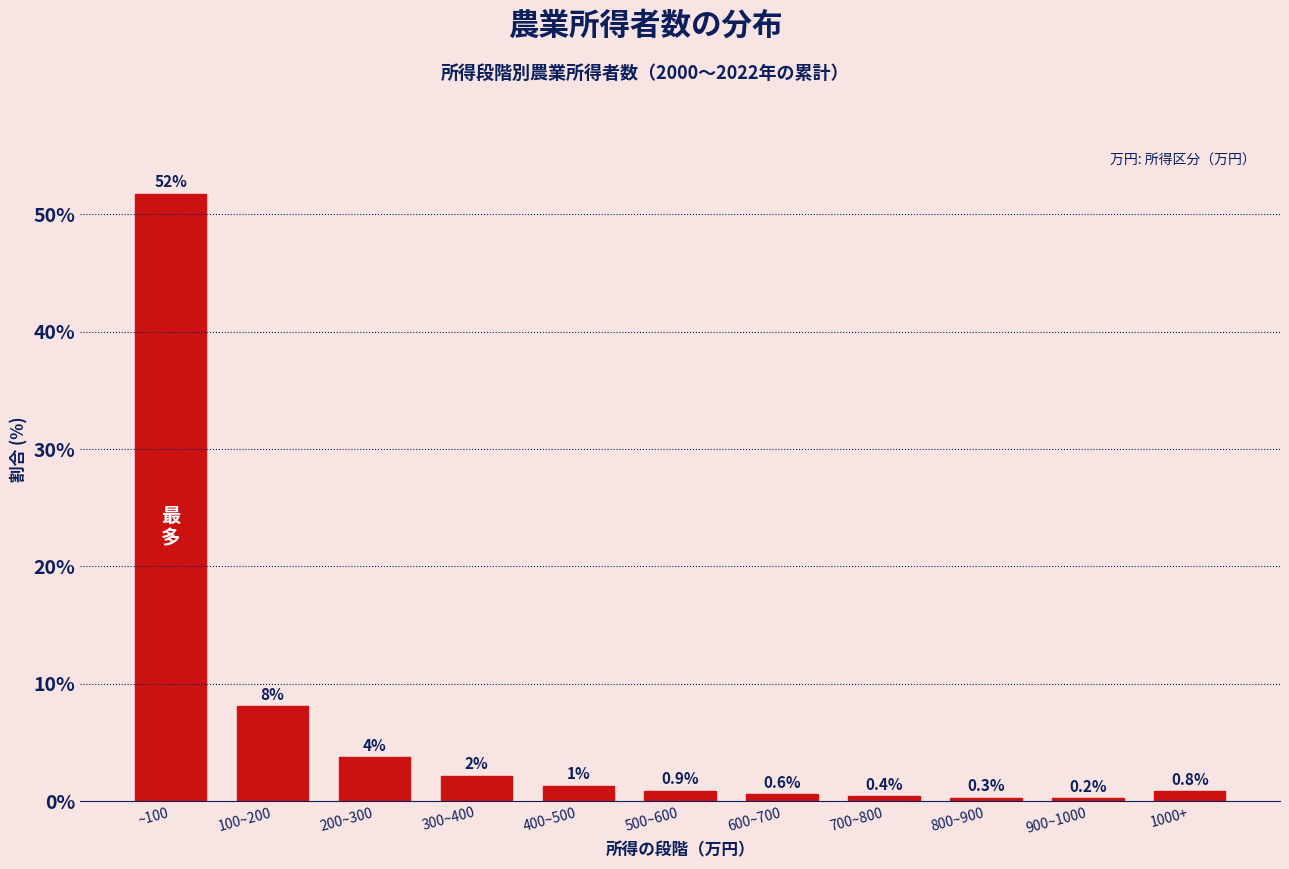

What is the ratio of the value at 200~300 to the value at 100~200?

0.5